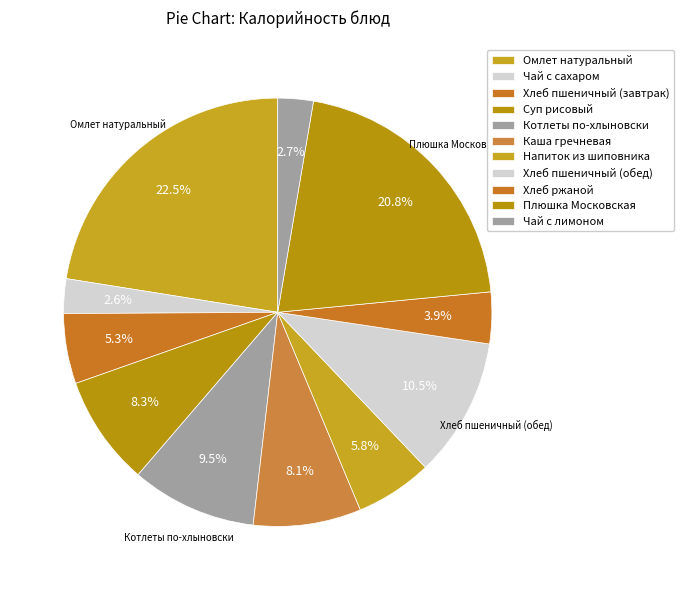

How many slices are in this pie chart?

11